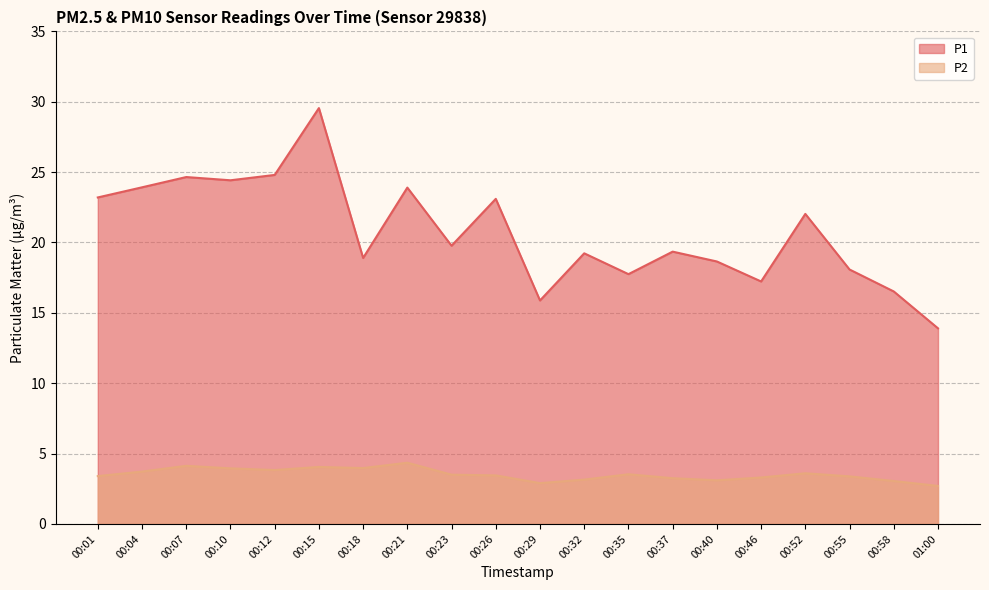

What value does the P2 series have at 00:40?

3.1